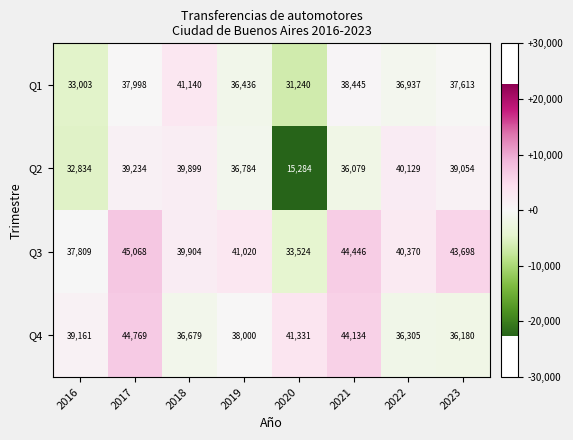

List the series in order of their peak value, lowest first.

Q2, Q1, Q4, Q3